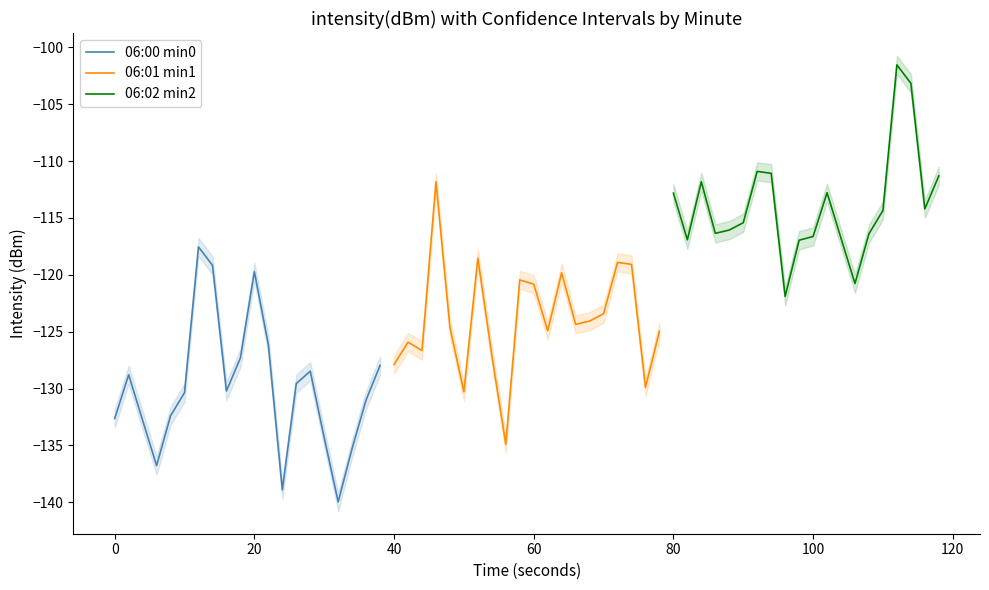

What is the sum of all 06:02 min2 values?

-2278.2